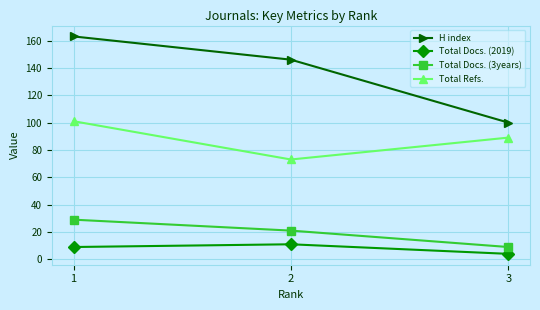

Reading left to right, list all the values displayed in this chart.

H index: 163	146	100
Total Docs. (2019): 9	11	4
Total Docs. (3years): 29	21	9
Total Refs.: 101	73	89